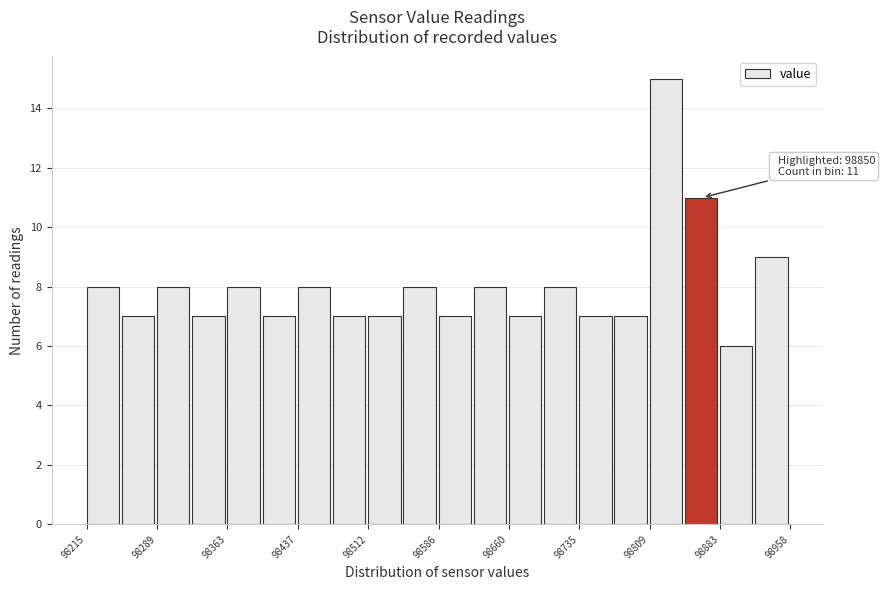

Read against the x-axis, roughly where is the centre of the tallest bar?

98830